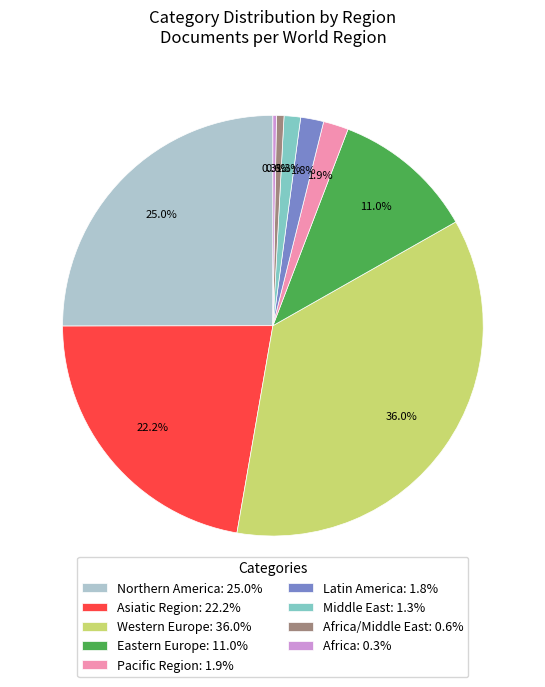

Which category has the biggest portion of the pie?

Western Europe: 36.0%